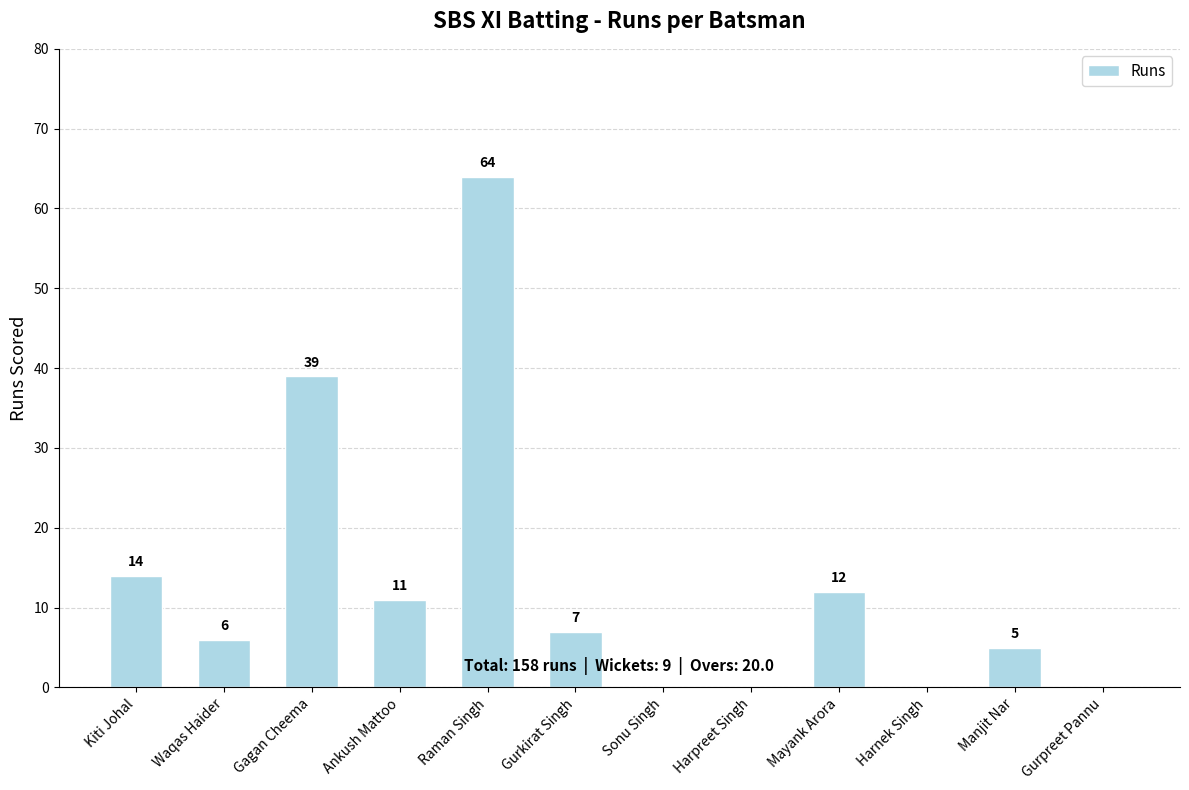

What is the sum of all values?

158